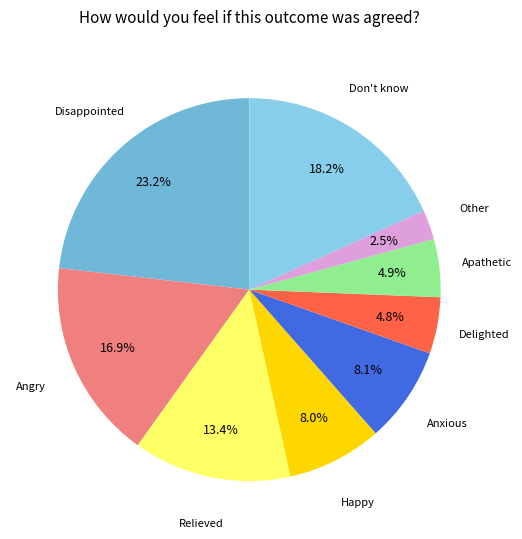

How many segments does this pie chart have?

9